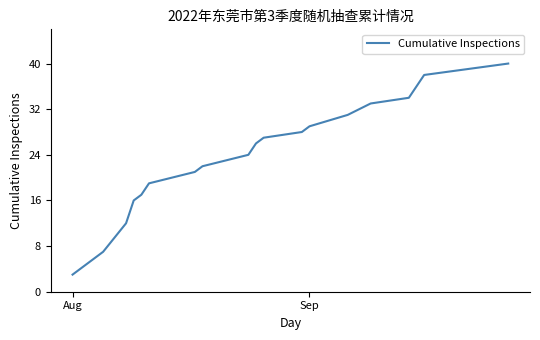

What is the difference between the maximum and minimum values?

37